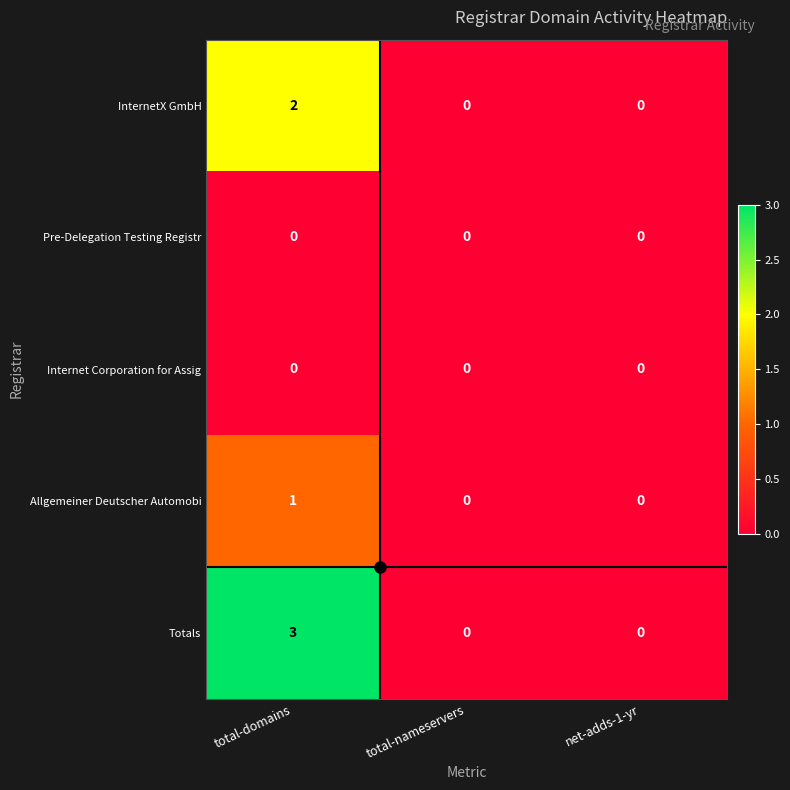

Which series has the largest range (max minus min)?

Totals